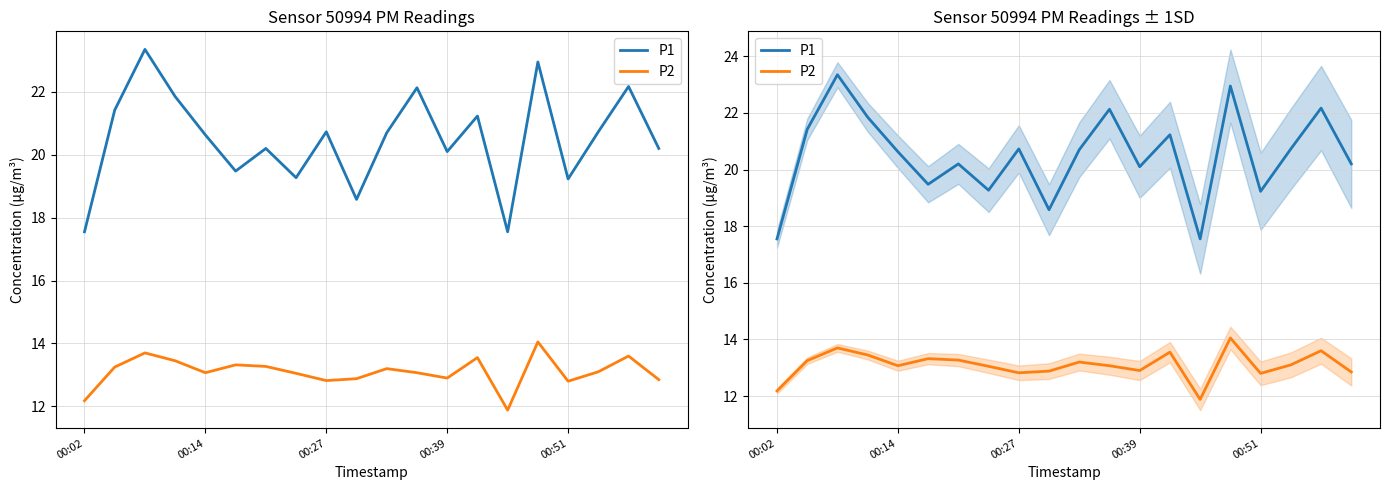

How many data points in P1 are less than 20?

6